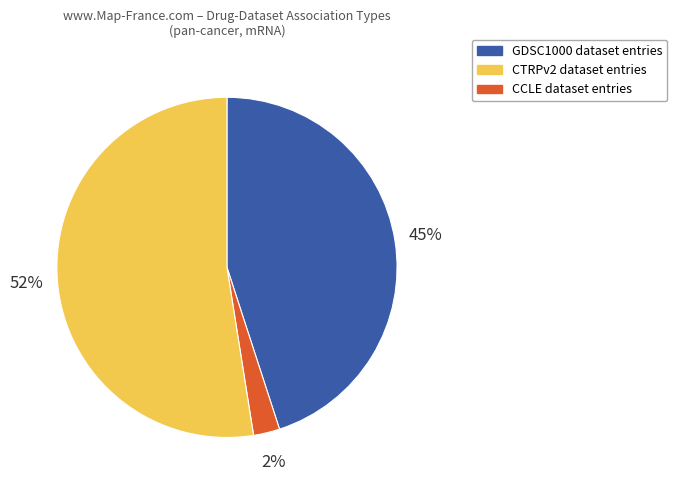

To the nearest percent, what is the average slice percentage?

33%